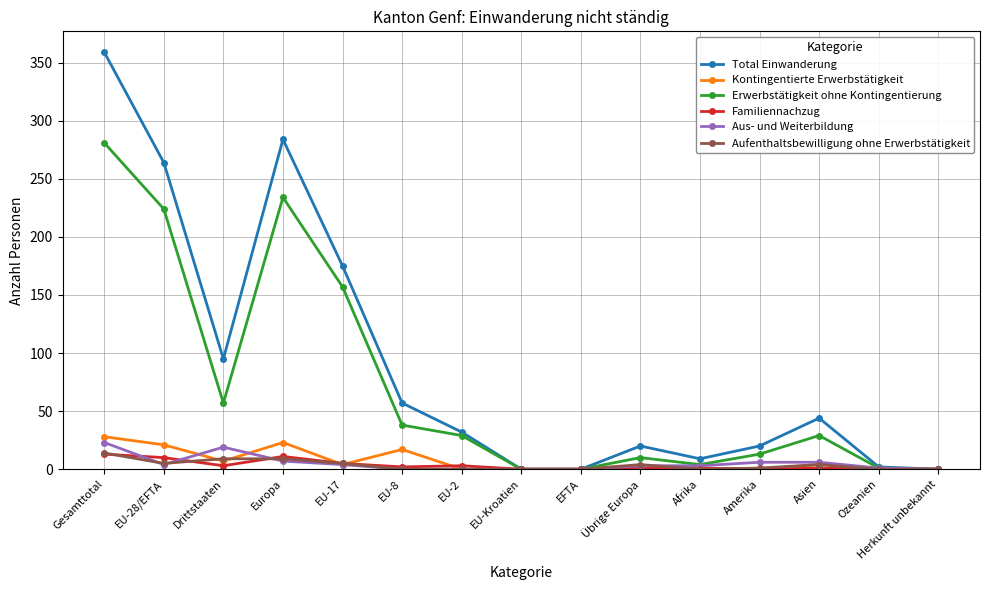

What is the label of the 12th point from the left?

Amerika